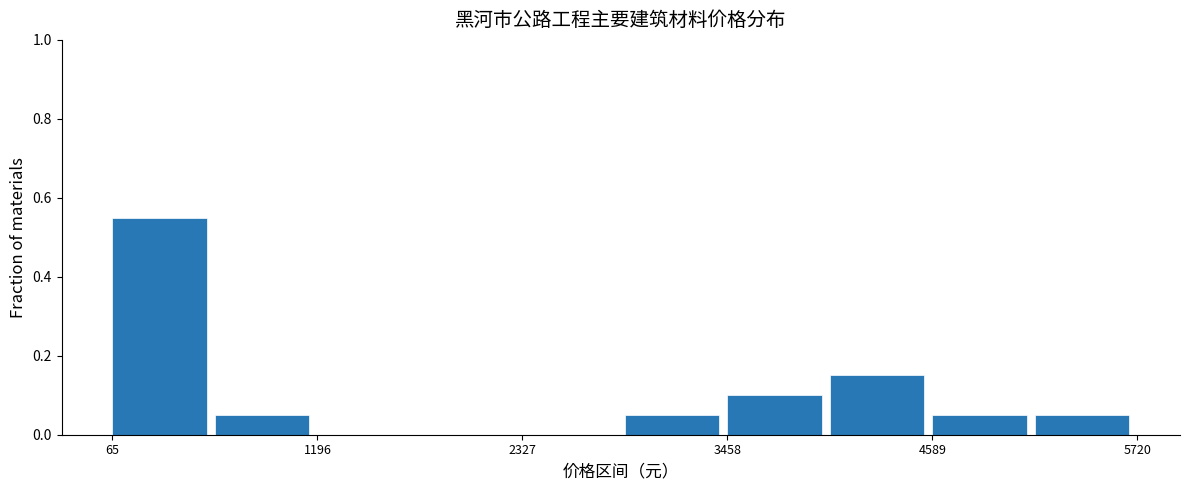

Around what value on the x-axis is the tallest bar? Give the approximate position of its centre, as read against the axis.

400